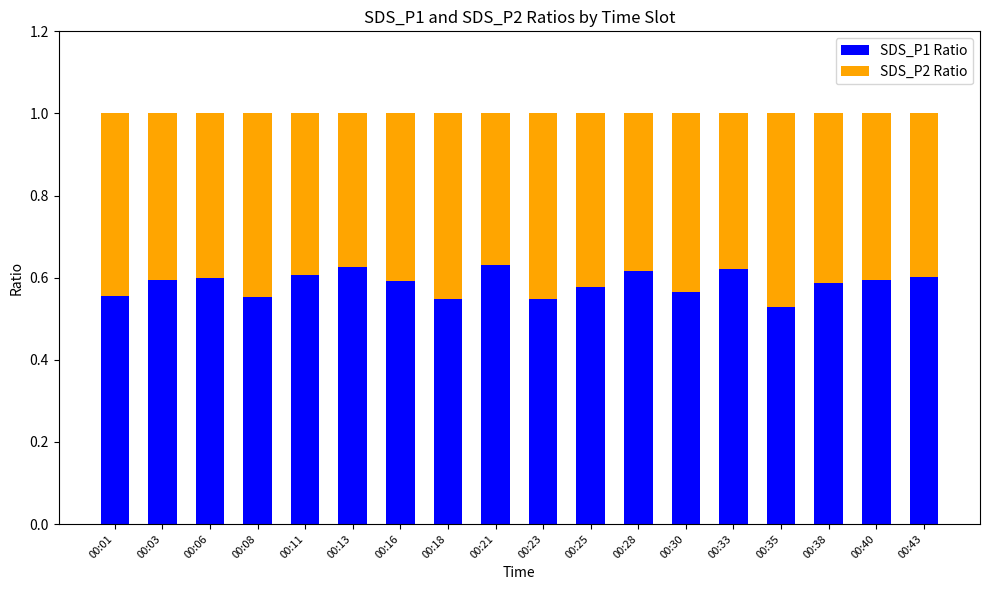

The value of SDS_P1 Ratio at 00:13 is 0.9. True or false?

False